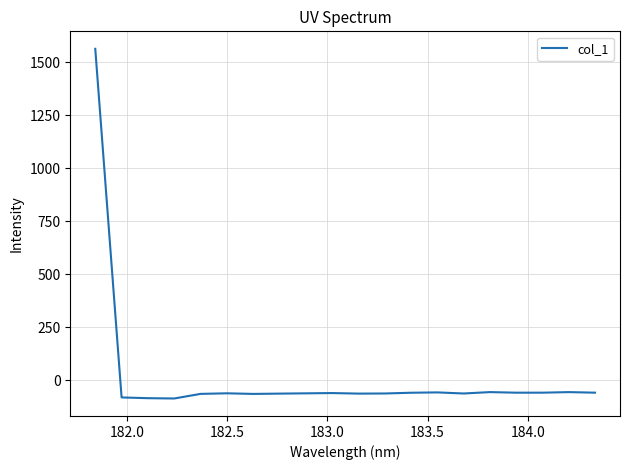

What is the minimum value shown in the chart?

-85.1